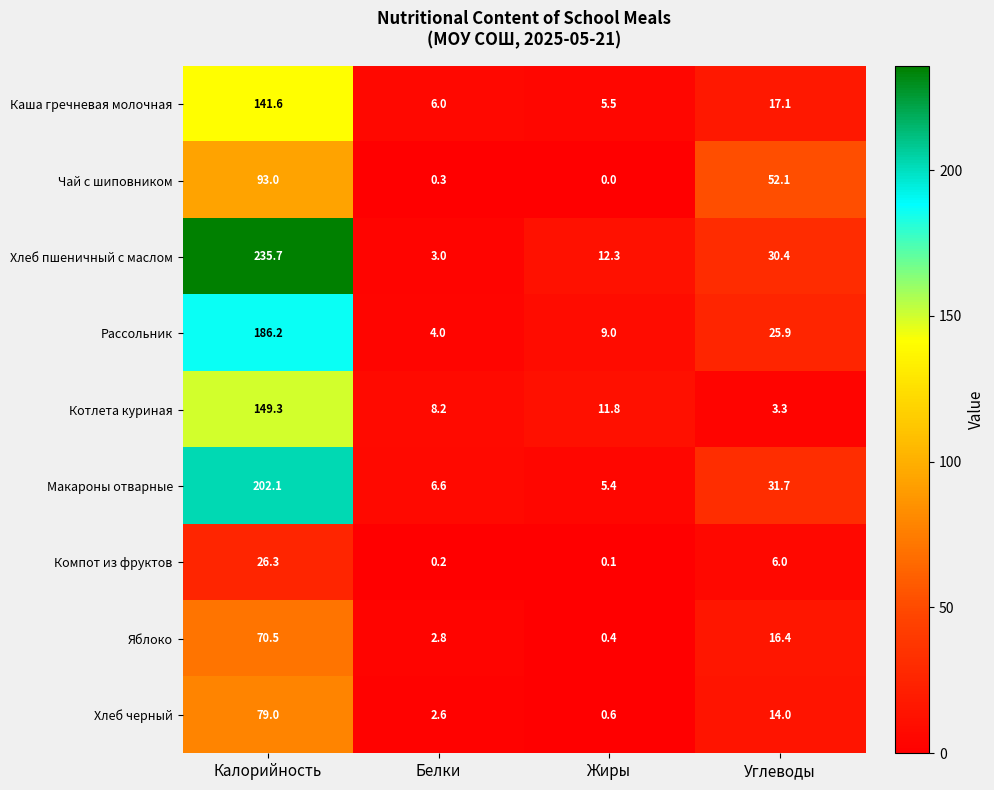

The value of Хлеб черный at Углеводы is 14.0. True or false?

True